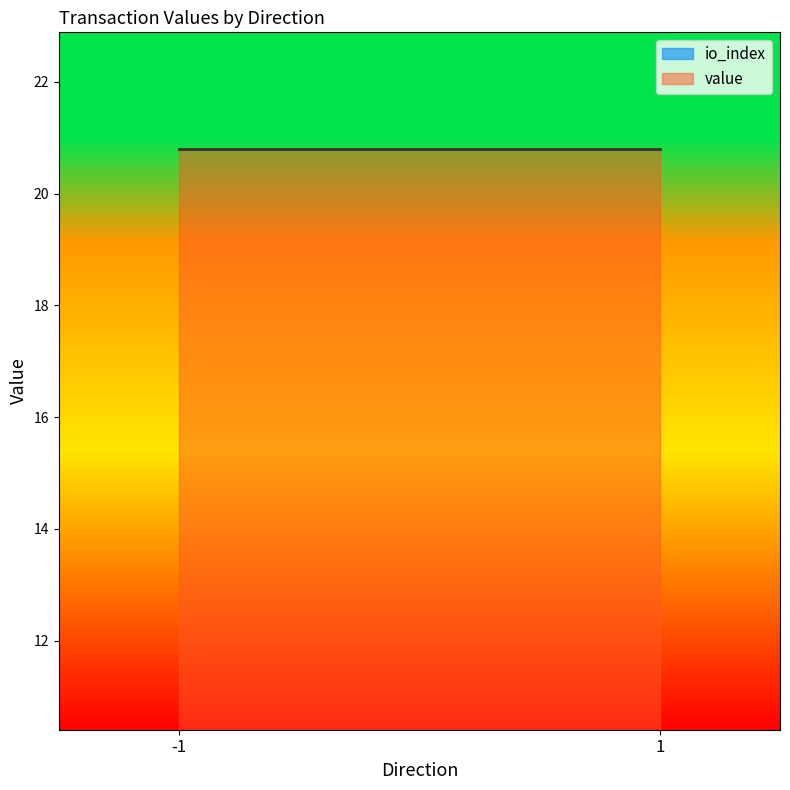

How many distinct data groups are displayed?

2